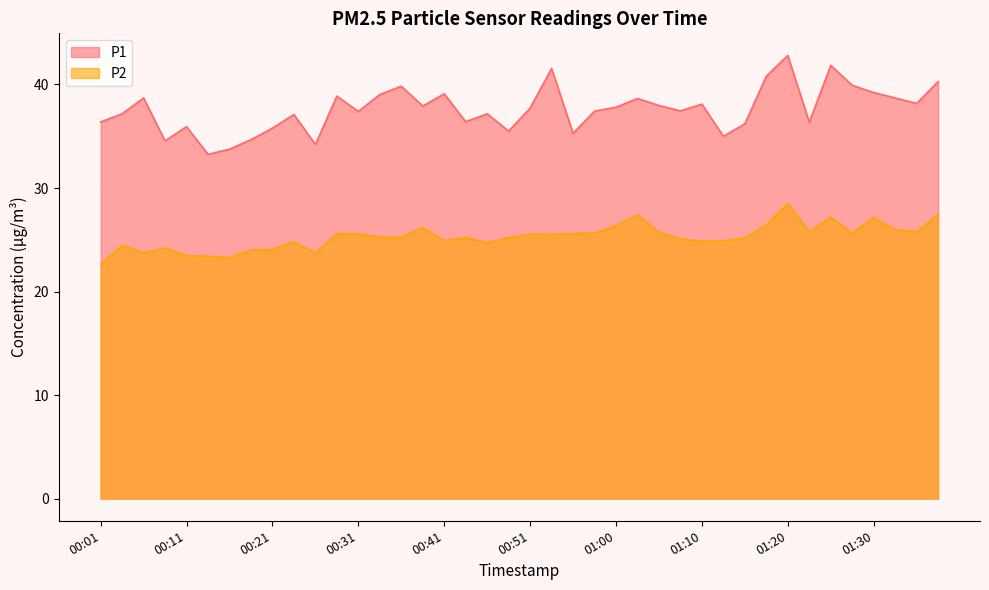

True or false: P2 and P1 cross at least once.

False